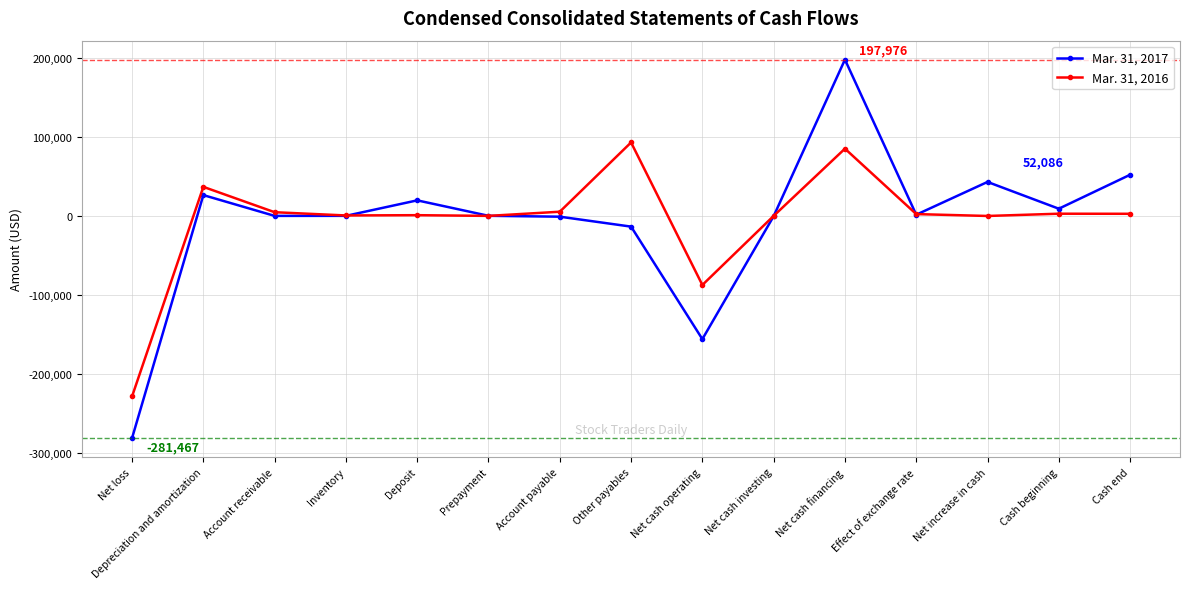

Which series has the largest range (max minus min)?

Mar. 31, 2017